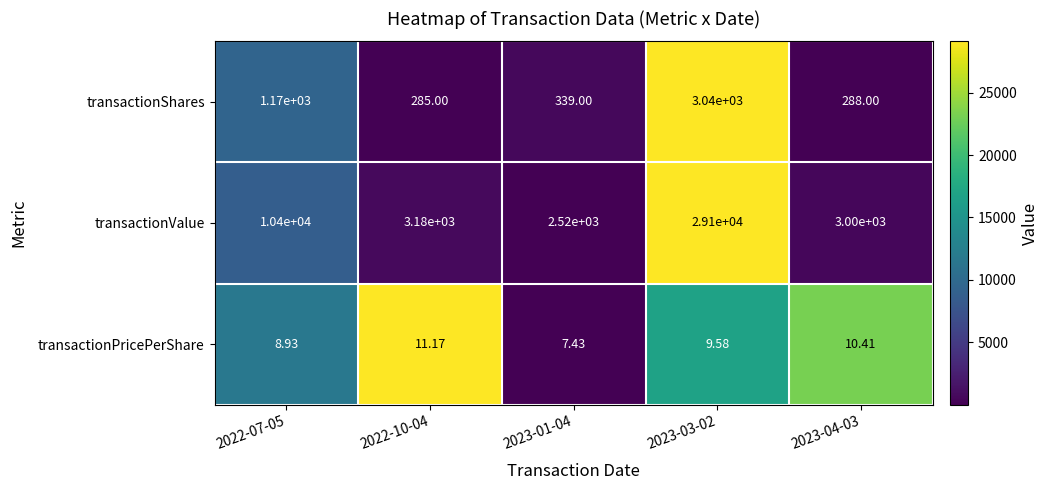

List the series in order of their peak value, highest first.

transactionValue, transactionShares, transactionPricePerShare